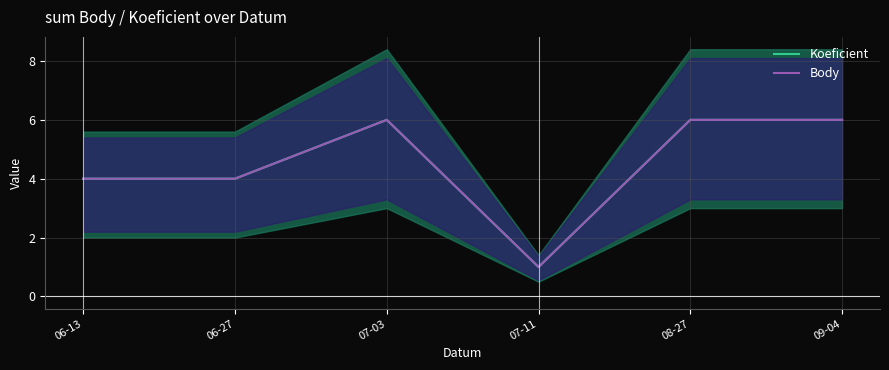

True or false: Body has more than 2 interior local peaks.

False